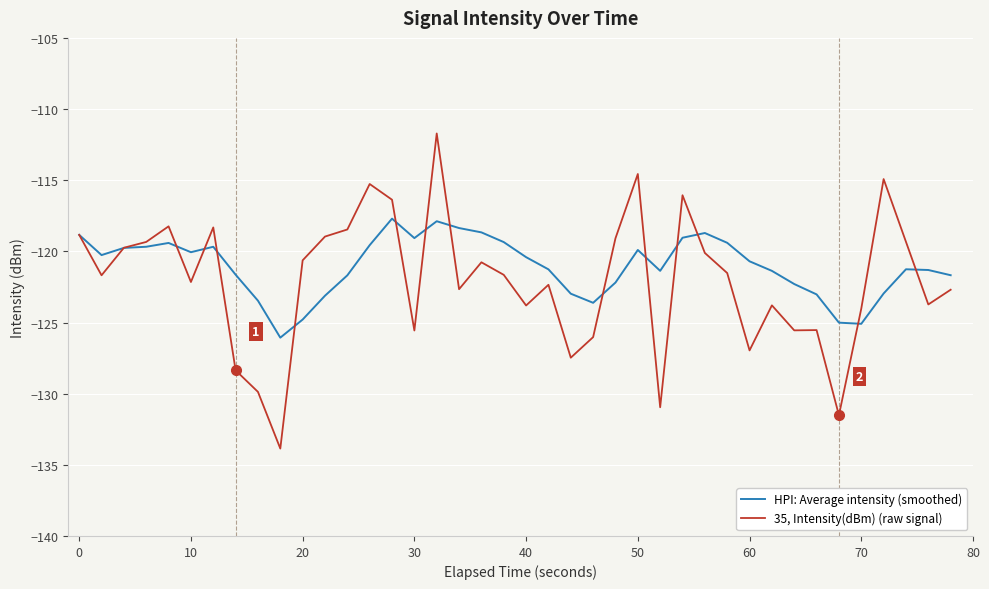

Which series has the largest range (max minus min)?

35, Intensity(dBm) (raw signal)